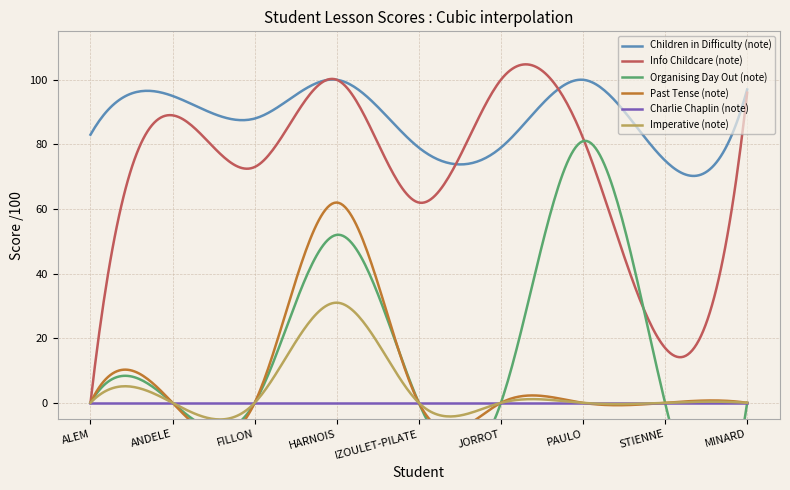

Does the chart display data point markers on the line(s)?

No